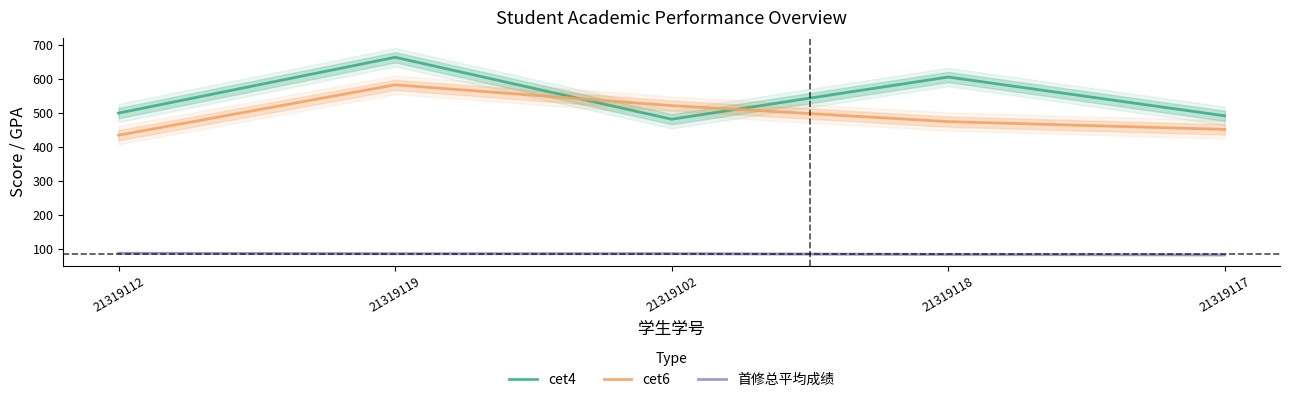

Which series changed the most between 21319112 and 21319119?

cet4